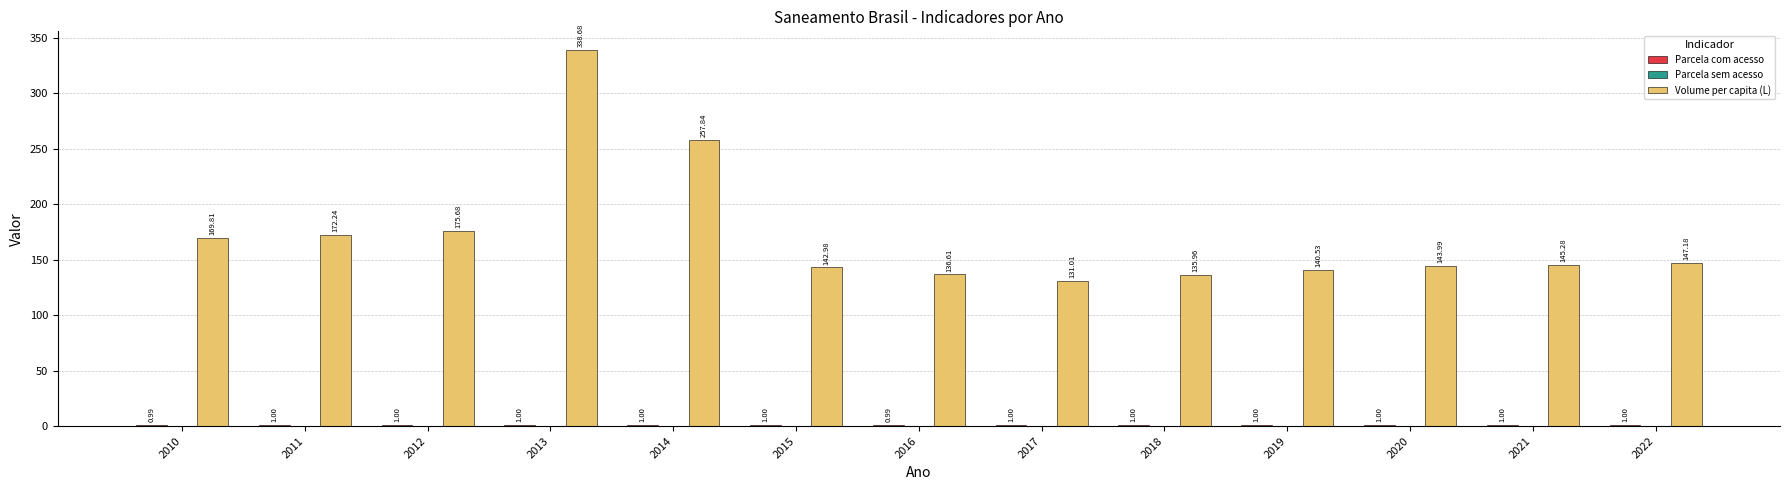

Does the chart contain stacked bars?

No